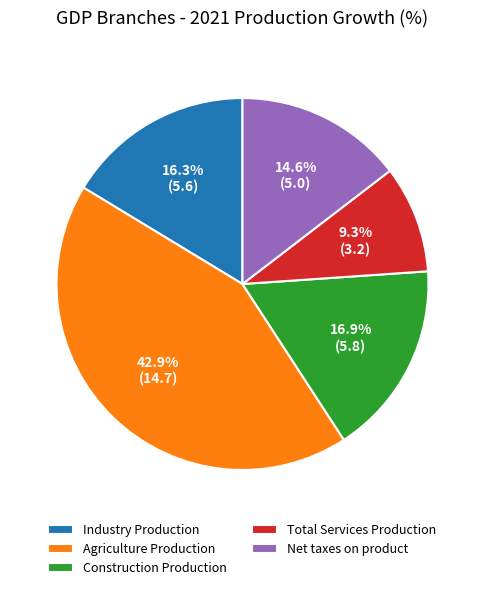

True or false: Net taxes on product accounts for 15% of the total.

True